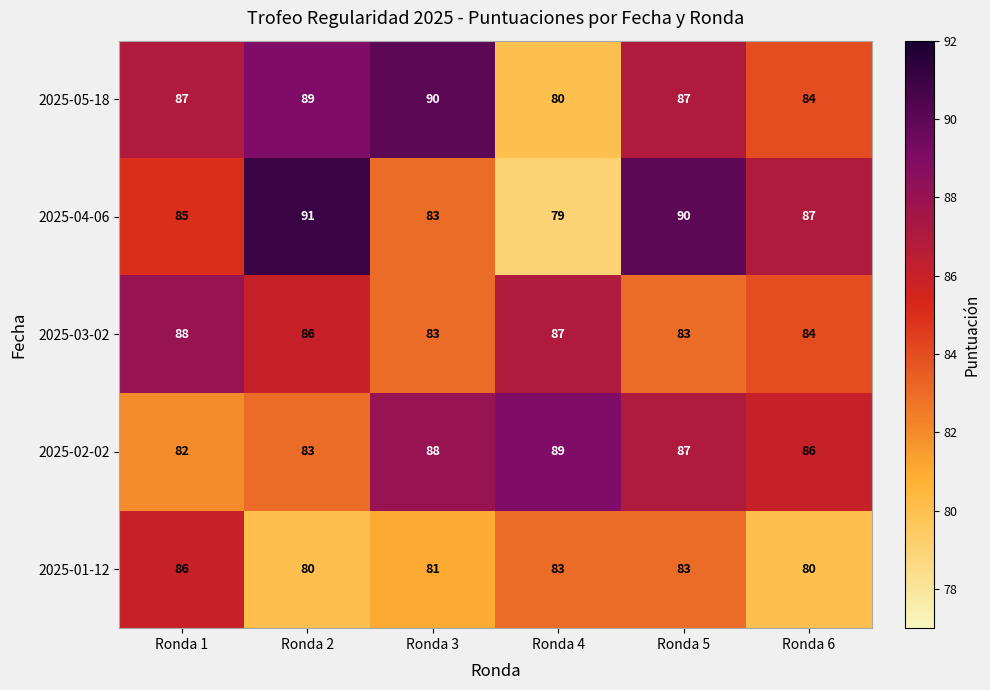

Which series has the largest total across all categories?

2025-05-18